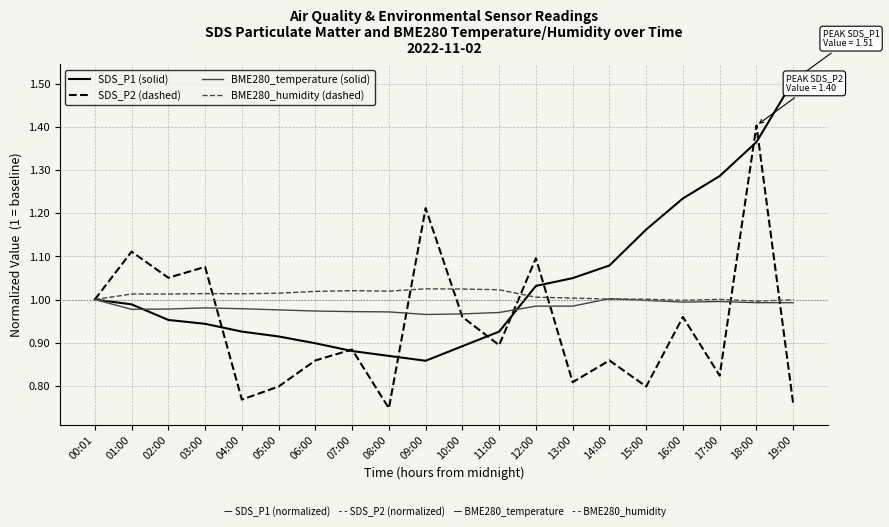

The BME280_humidity (dashed) series shows 1.7 at 18:00. True or false?

False